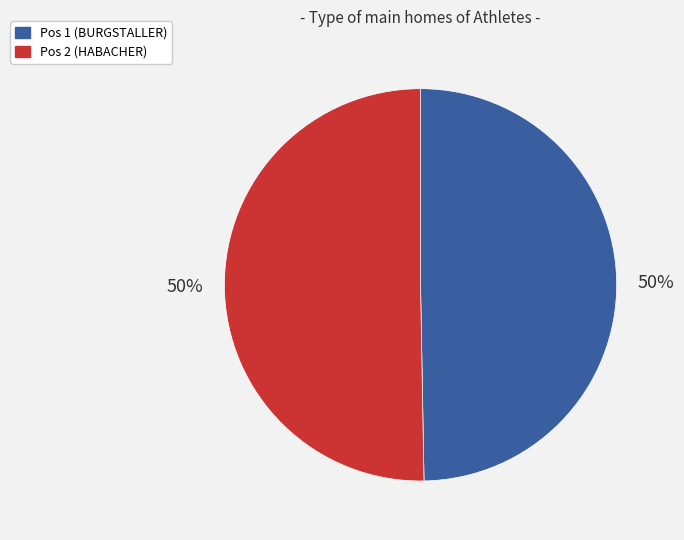

Approximately how many times larger is the value at Pos 1 (BURGSTALLER) compared to Pos 2 (HABACHER)?

1.0